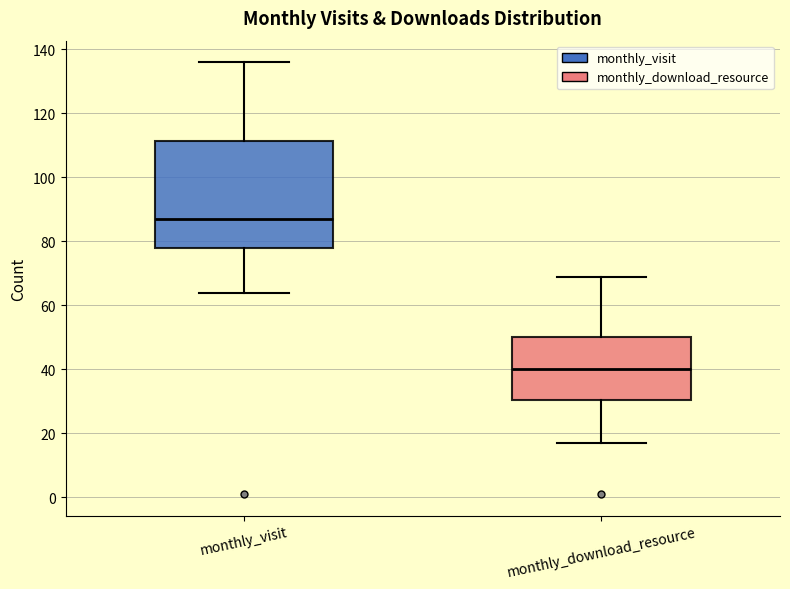

Which box's median line is the highest?

monthly_visit